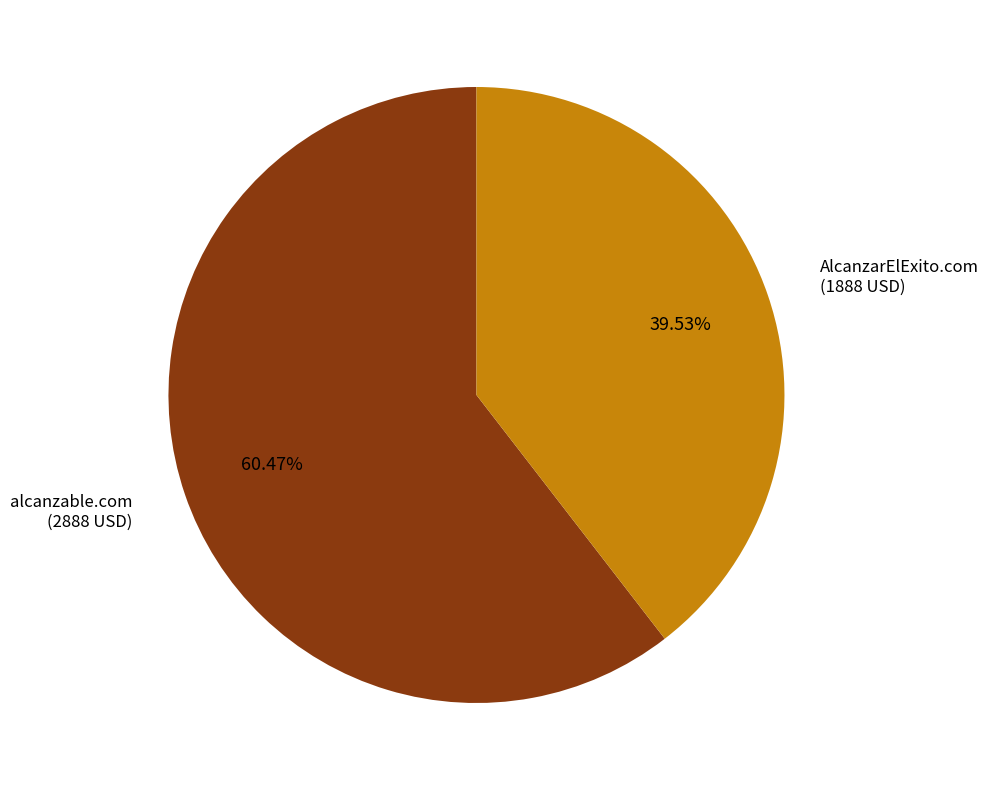

Does any single category account for the majority?

Yes